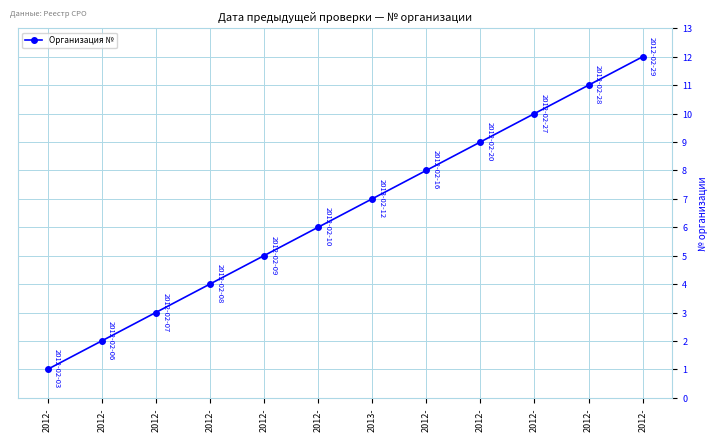

What is the sum of the values at 2012- and 2012-?

7